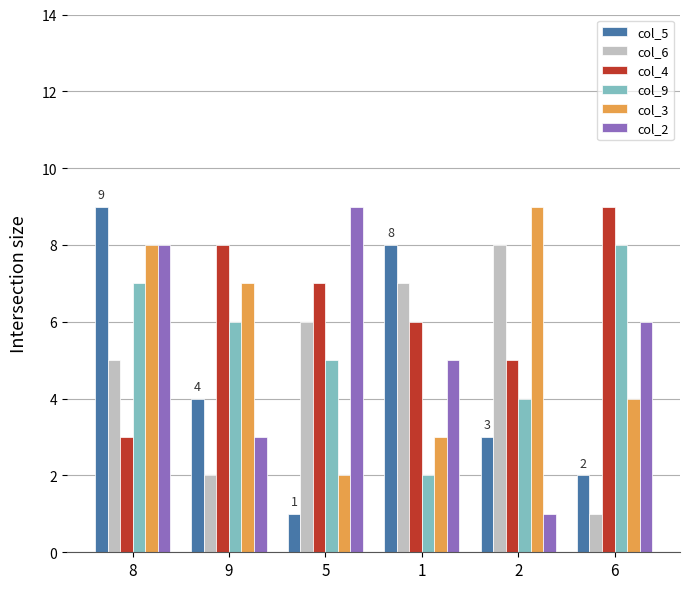

What position from the left is 2?

5